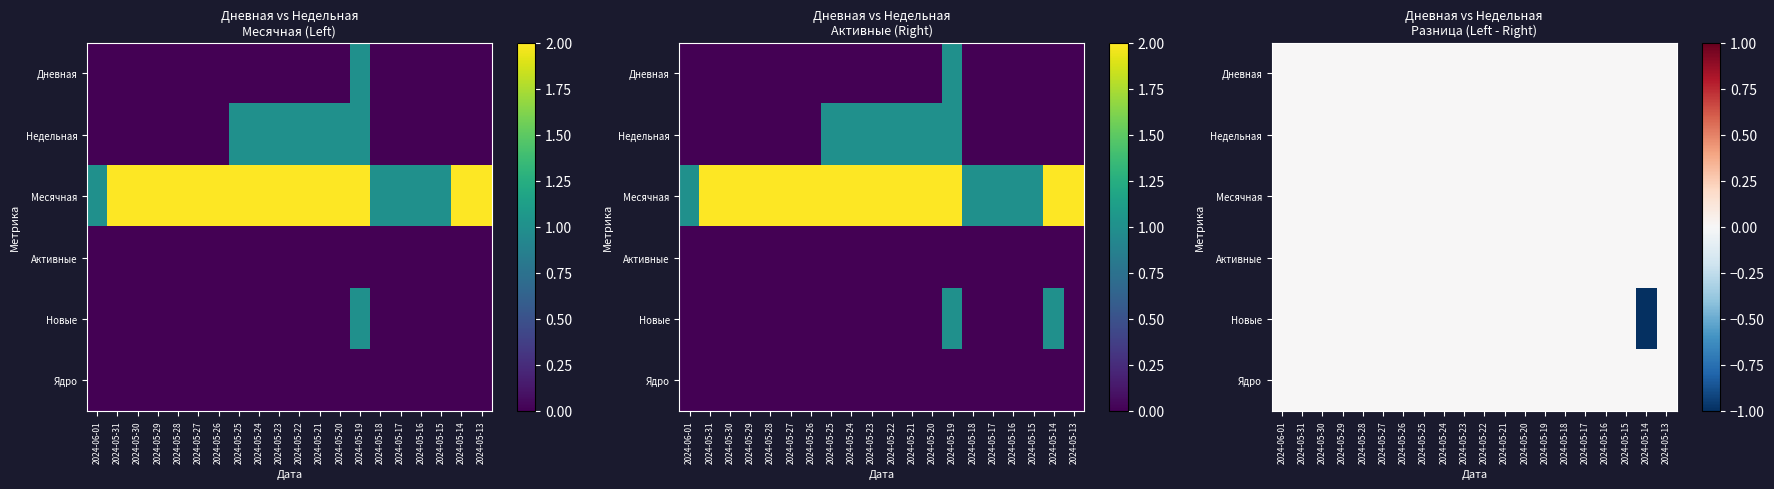

At which category is the sum across all series the highest?

2024-06-01